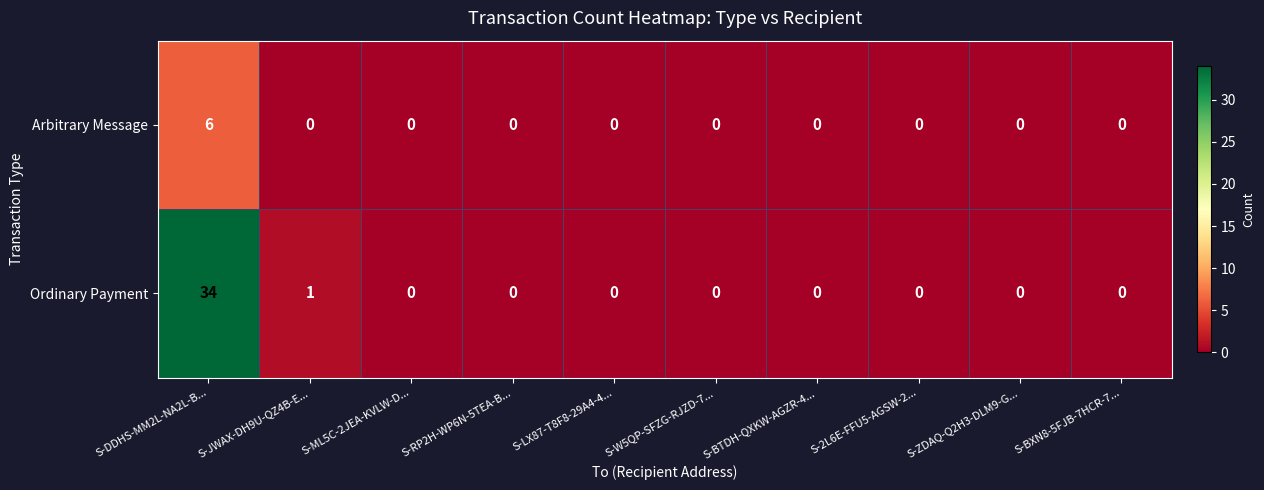

Which series has the largest total across all categories?

Ordinary Payment